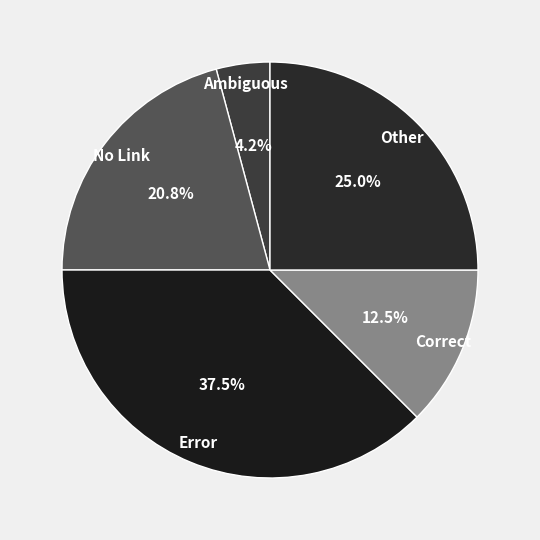

Count the number of slices in the pie.

5